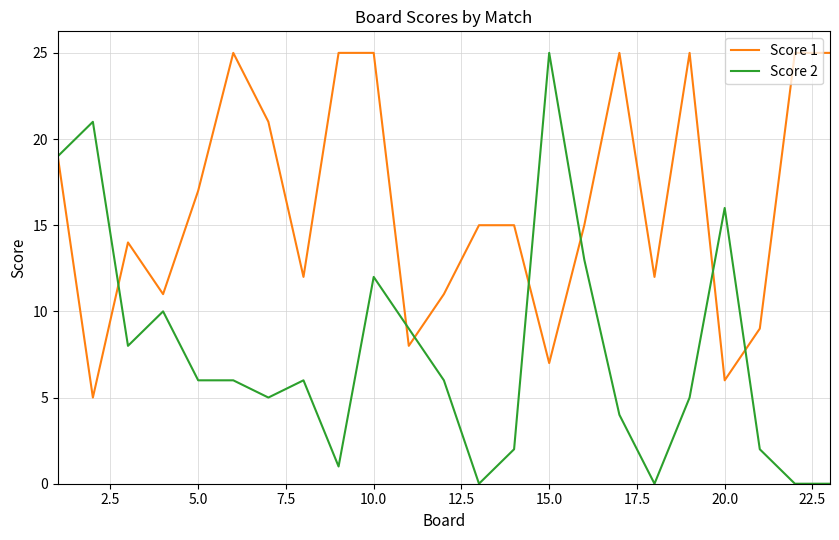

Which series has the largest range (max minus min)?

Score 2